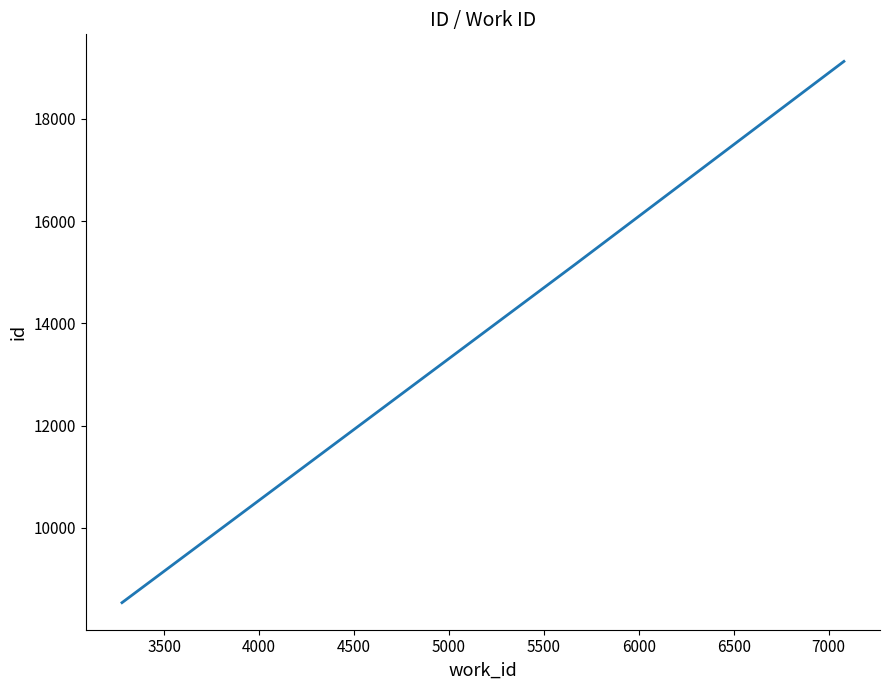

What is the minimum value shown in the chart?

8539